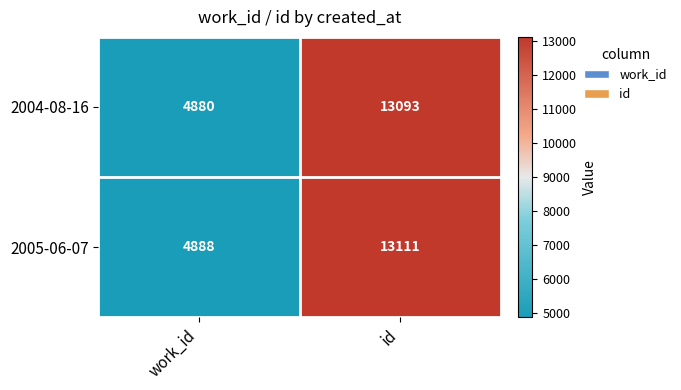

Is the value of 2004-08-16 at work_id greater than the value of 2005-06-07 at work_id?

No